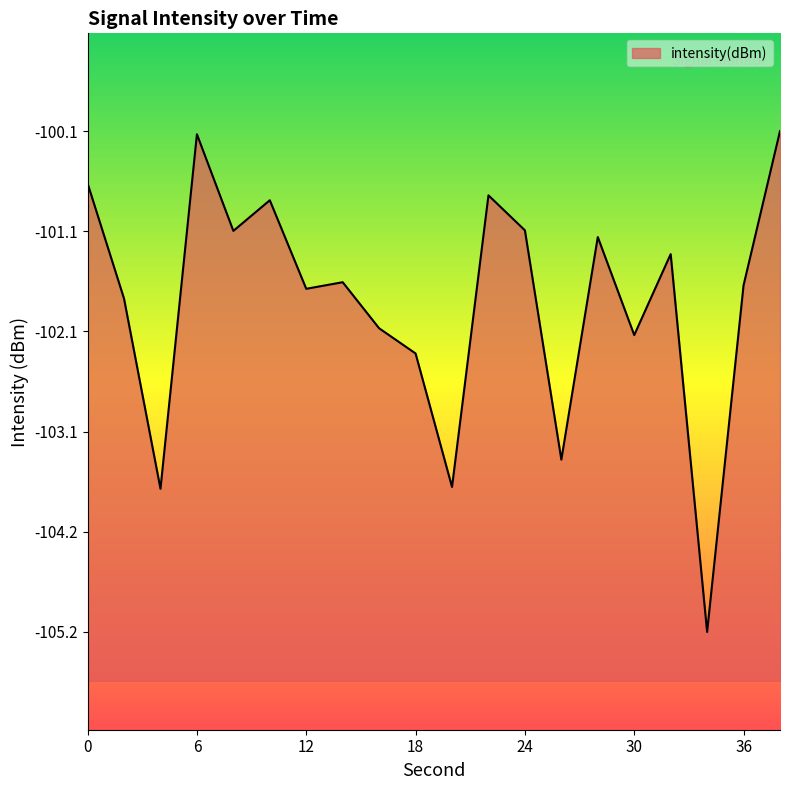

Rank the categories by value from highest to lowest.

38, 6, 0, 22, 10, 24, 8, 28, 32, 14, 36, 12, 2, 16, 30, 18, 26, 20, 4, 34